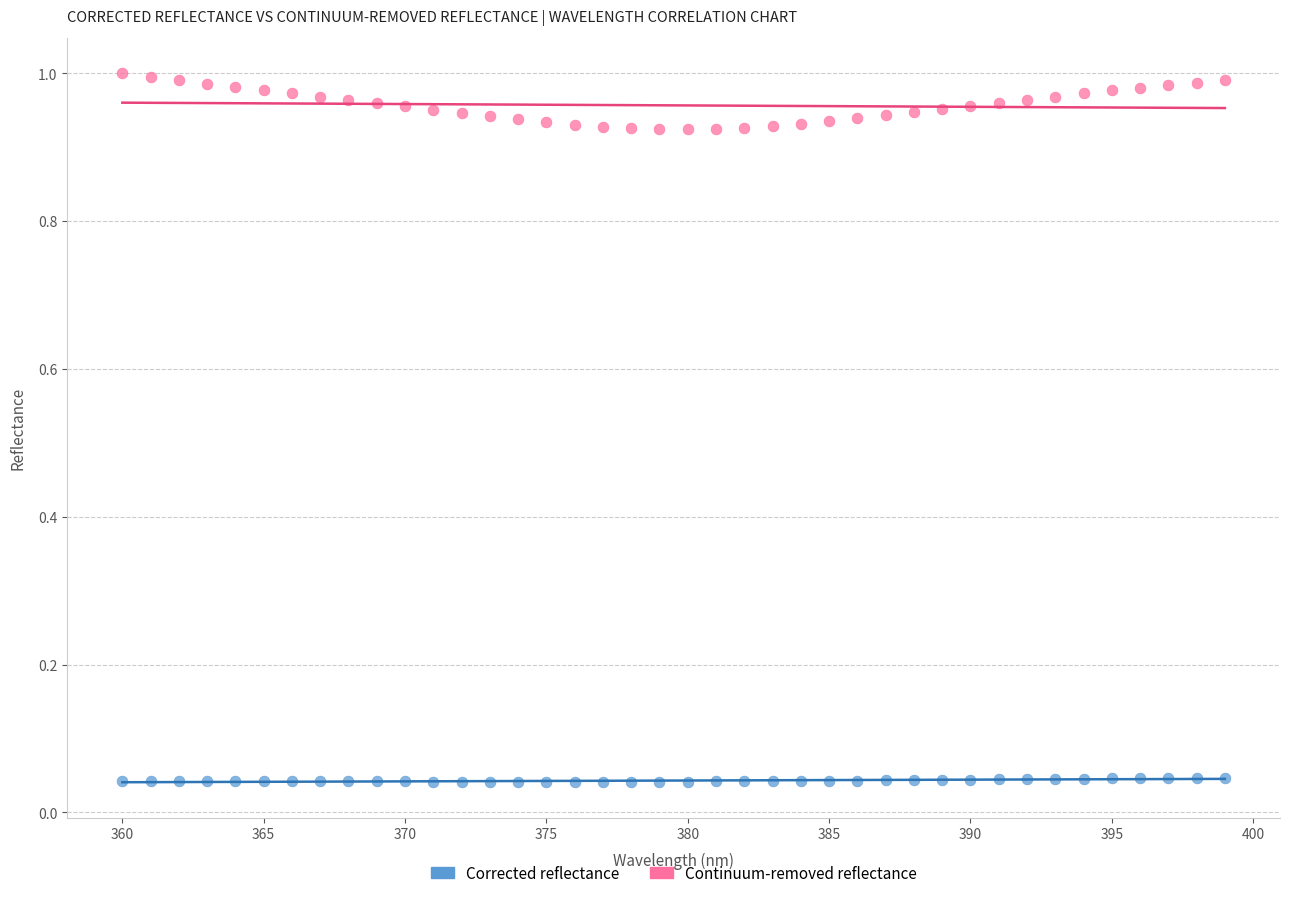

Which series reaches the minimum Y coordinate?

Corrected reflectance